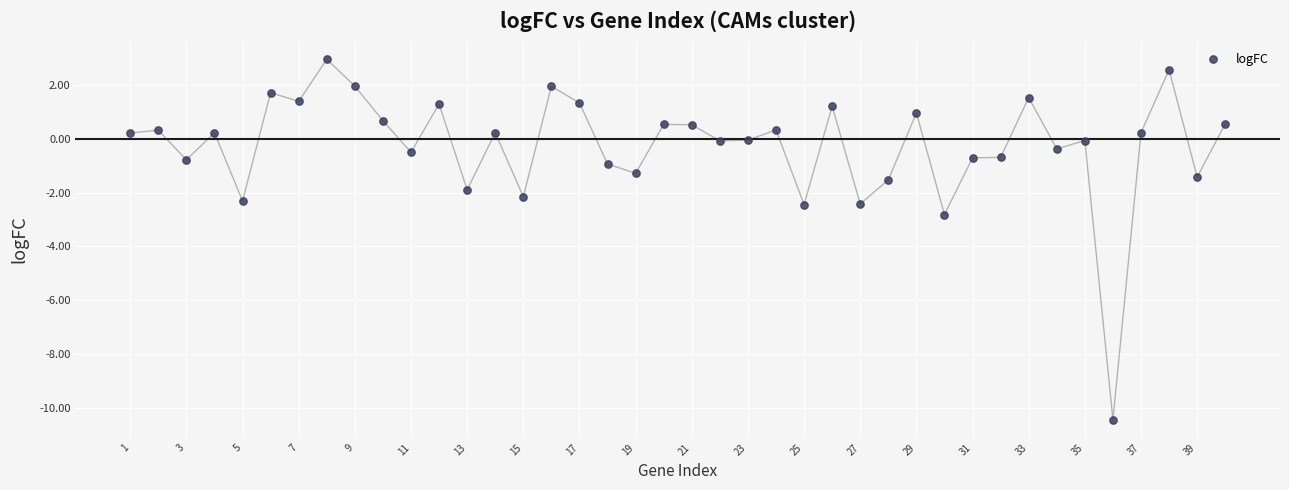

What Y value in the scatter plot is closest to -3?

-2.8